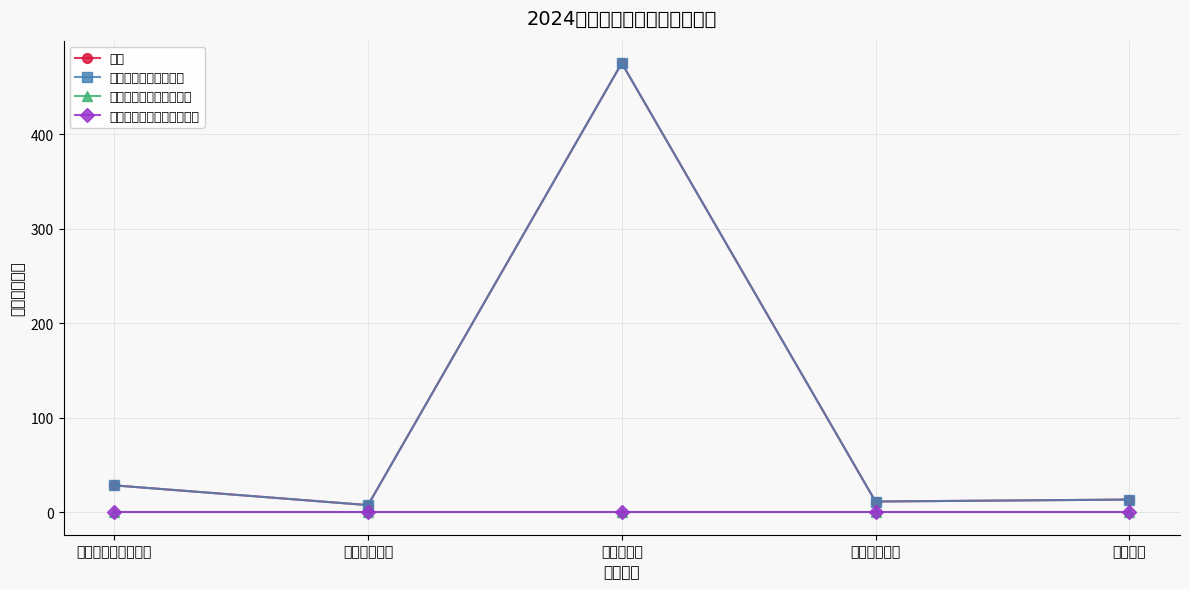

At which category does the chart reach its peak across all series?

农林水支出